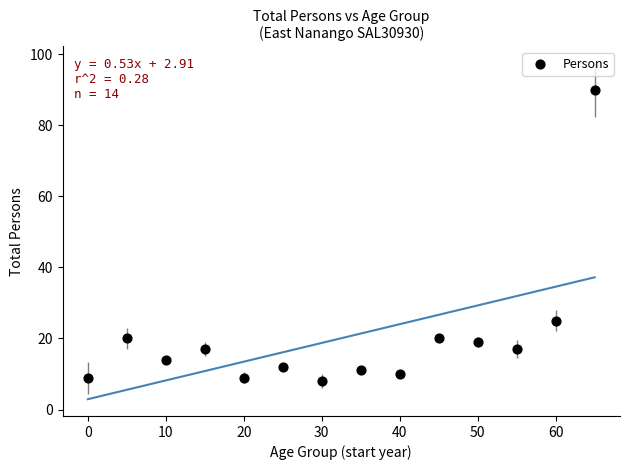

What Y value in the scatter plot is closest to 49?

25